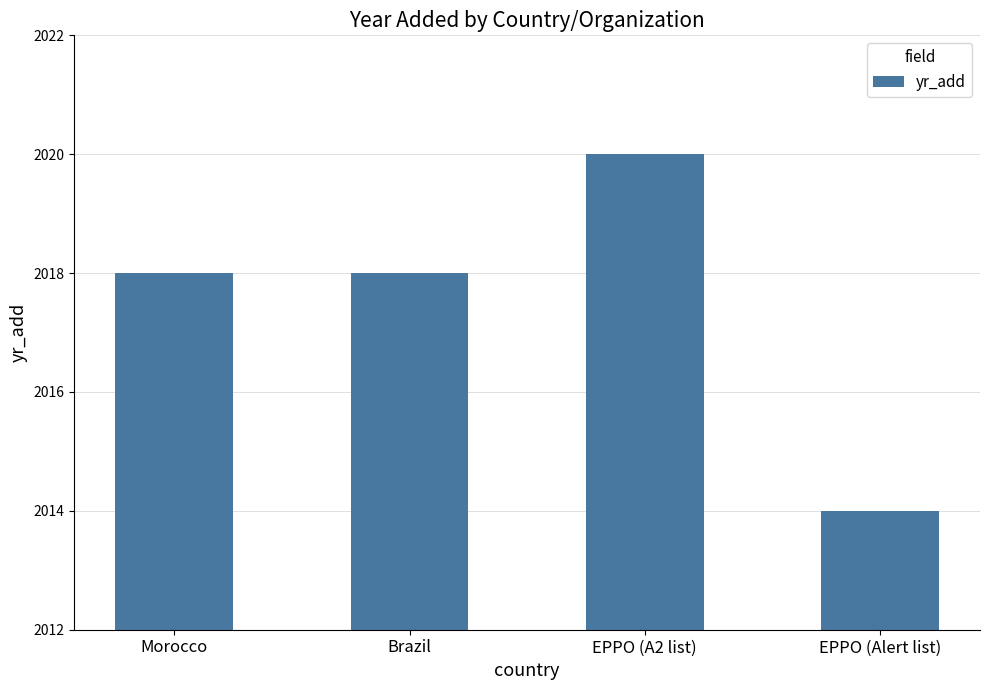

Count the number of data series in this chart.

1